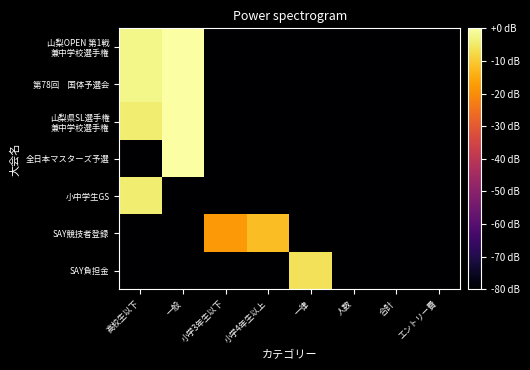

Which series has the largest total across all categories?

山梨OPEN 第1戦 兼中学校選手権